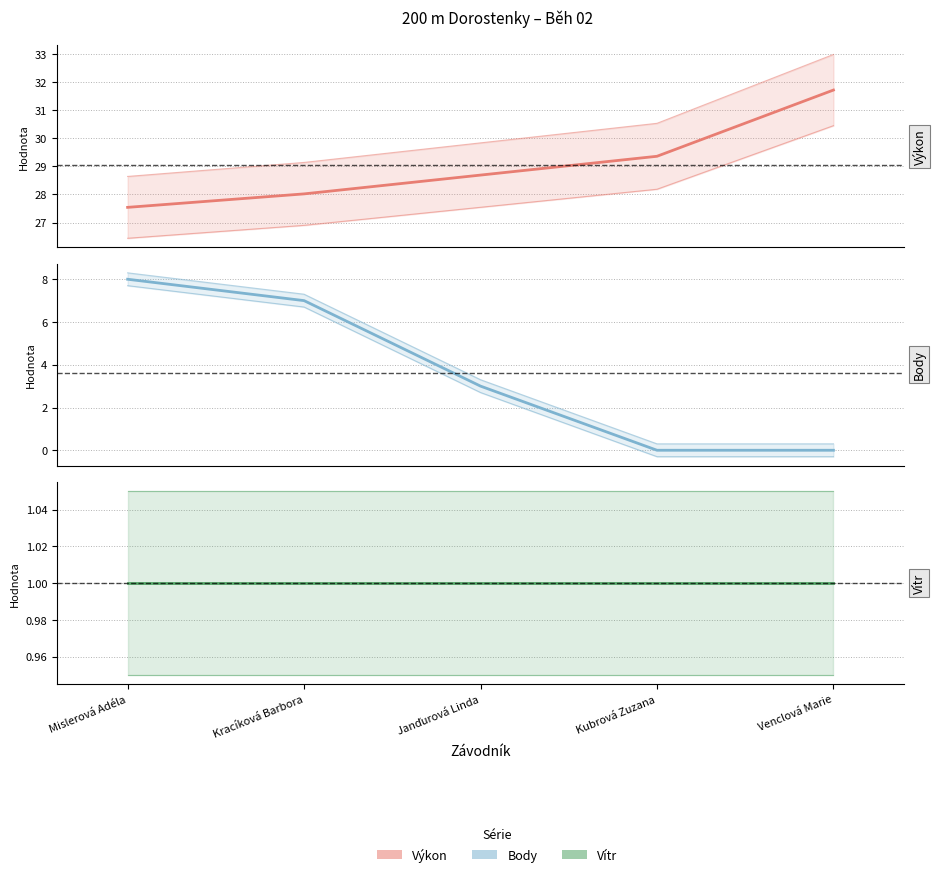

Which series has the widest spread of values?

Body